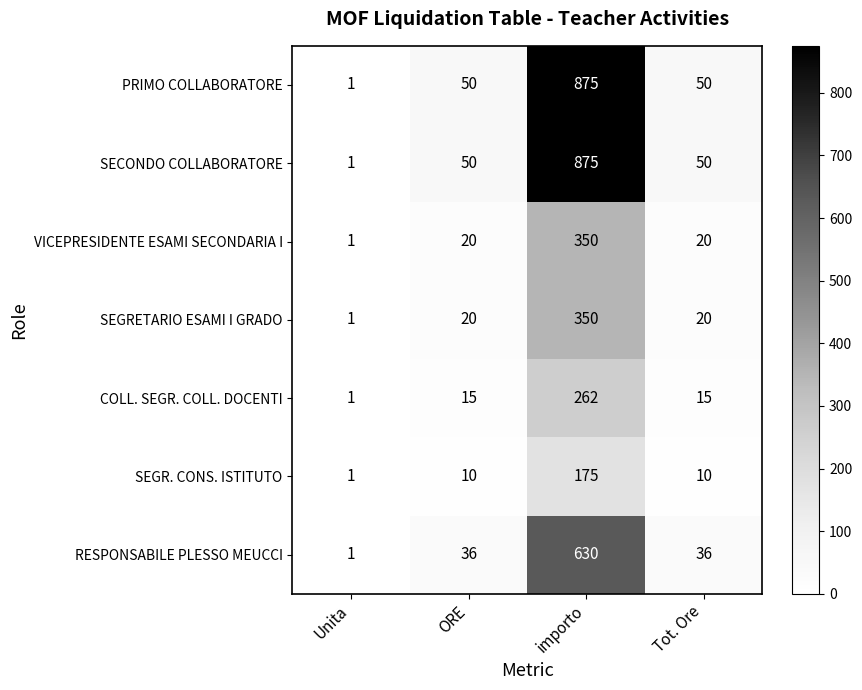

The SECONDO COLLABORATORE series shows 50 at ORE. True or false?

True